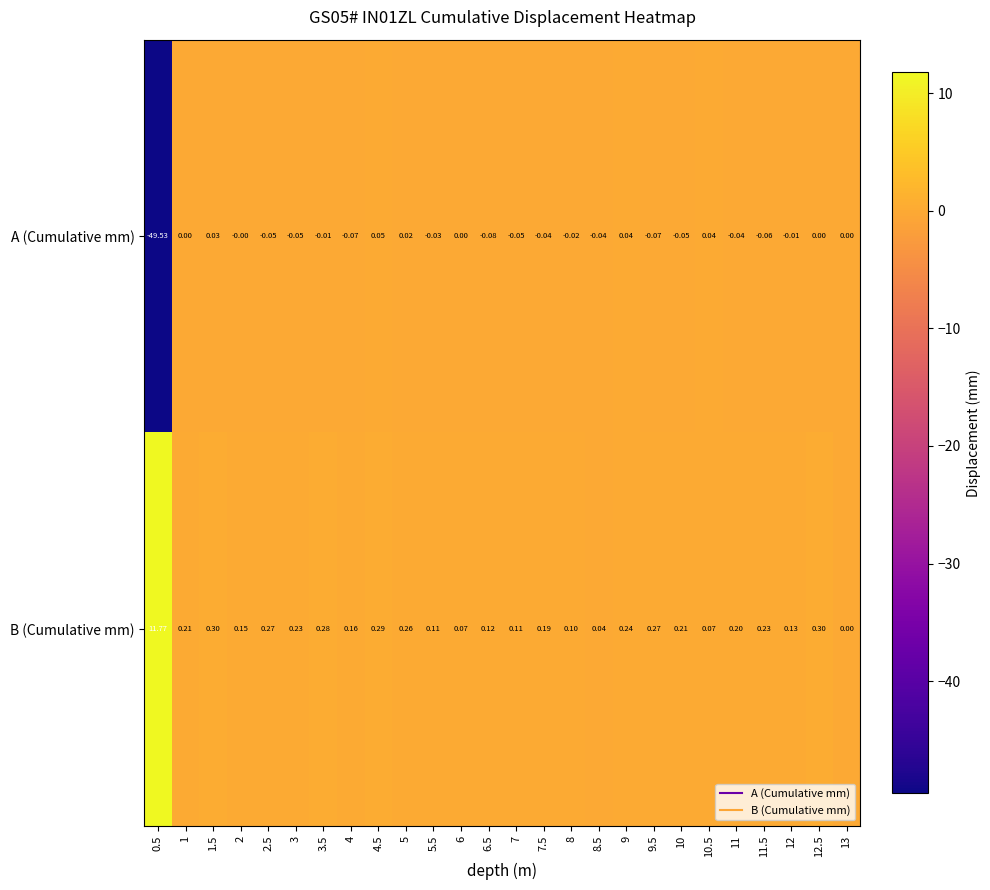

Which series has the largest range (max minus min)?

A (Cumulative mm)